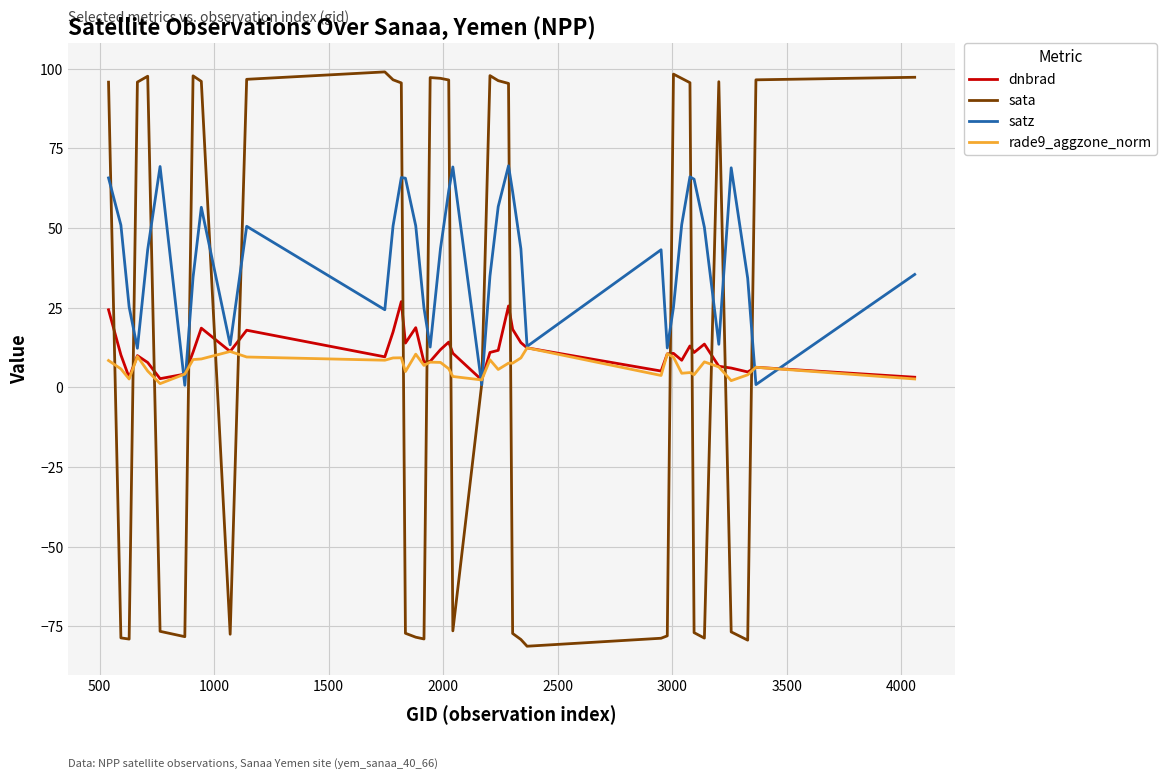

What is the highest value of the sata series?

99.0